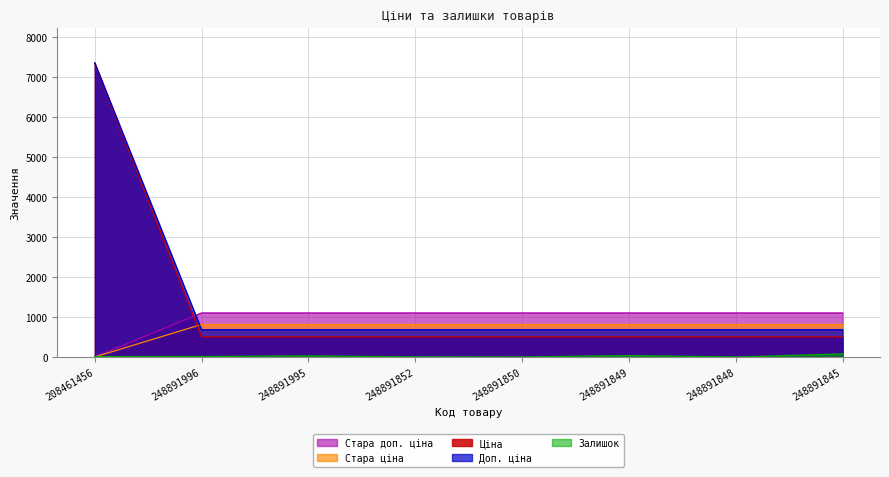

What is the label of the 6th point from the right?

248891995